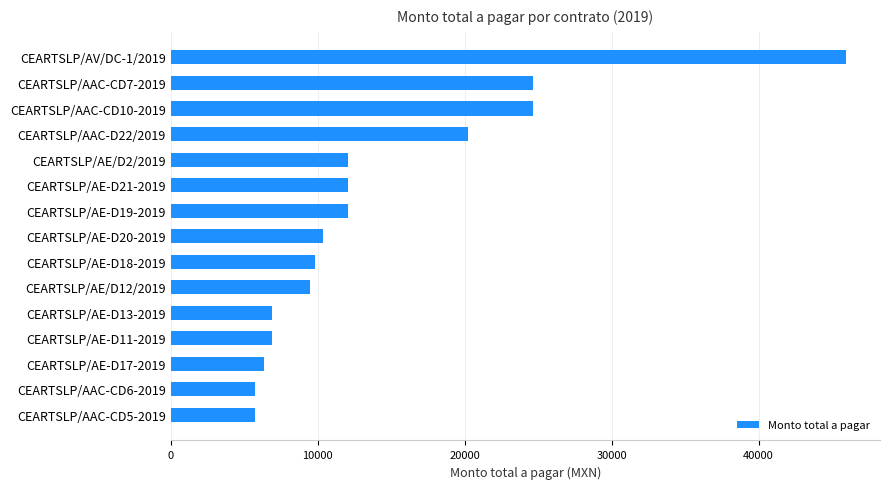

What is the ratio of the value at CEARTSLP/AAC-CD7-2019 to the value at CEARTSLP/AAC-CD6-2019?

4.3